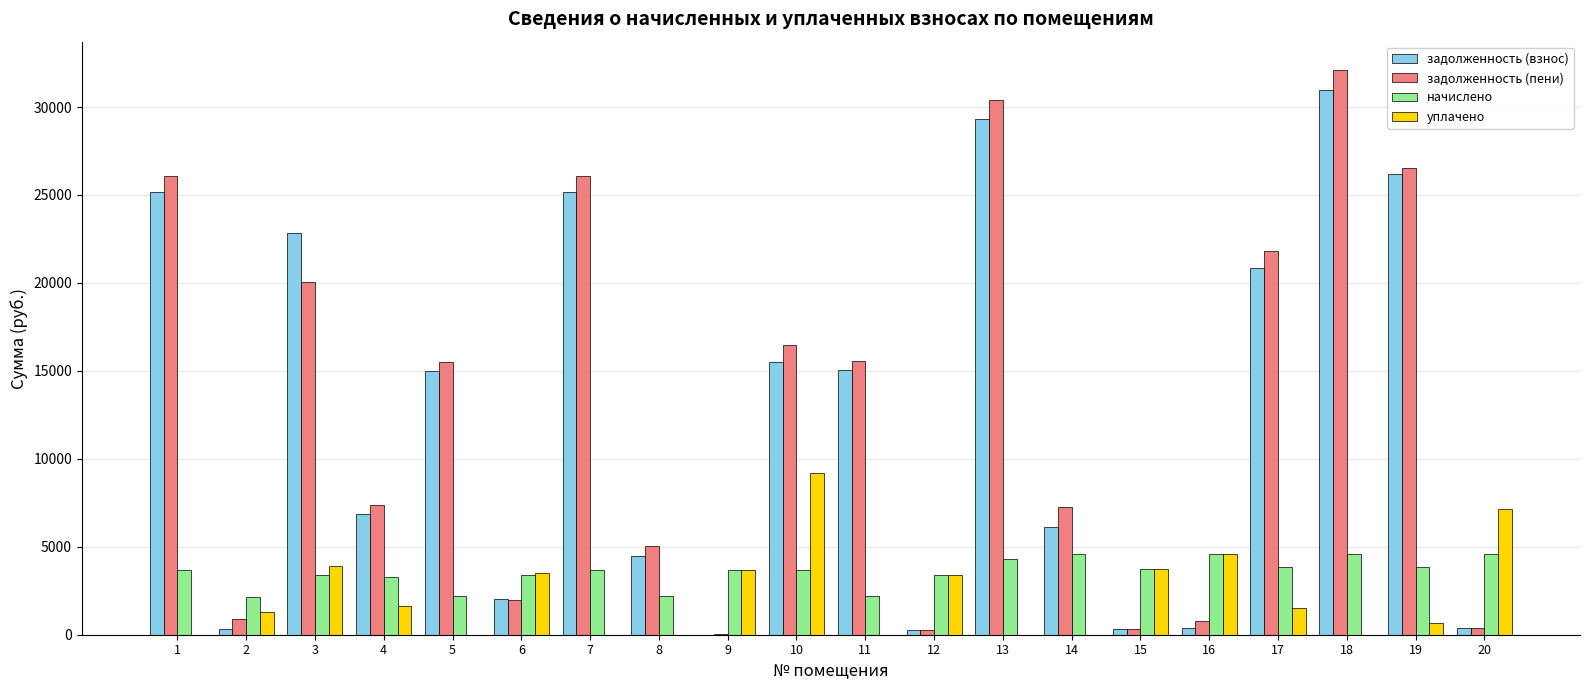

What is the maximum value shown in the chart?

32109.6